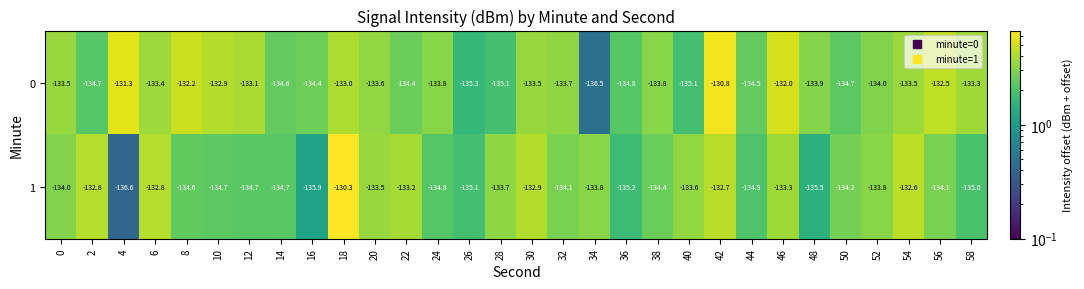

How many data points does each series have?

30